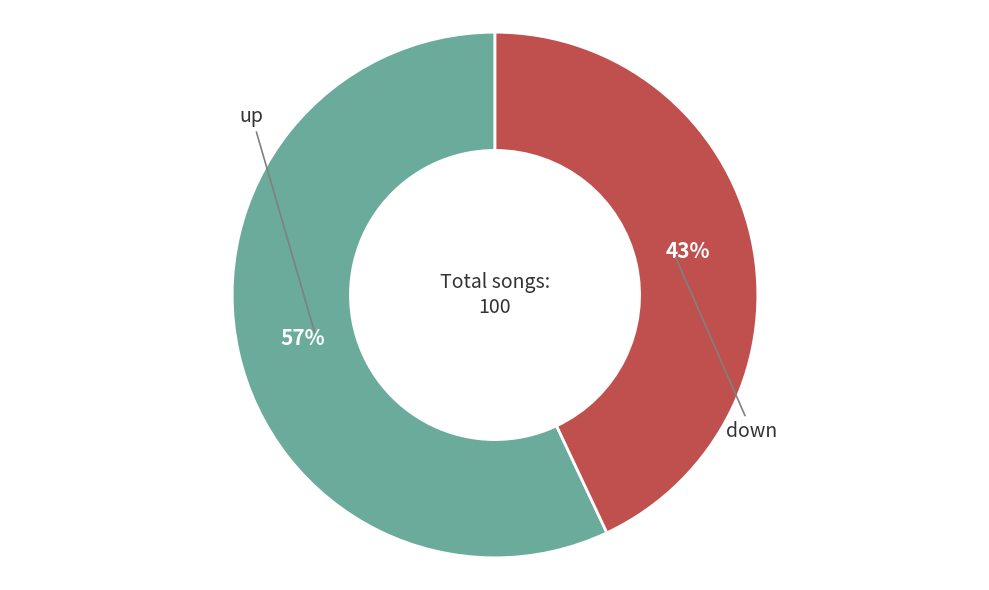

To the nearest percent, what is the average slice percentage?

50%